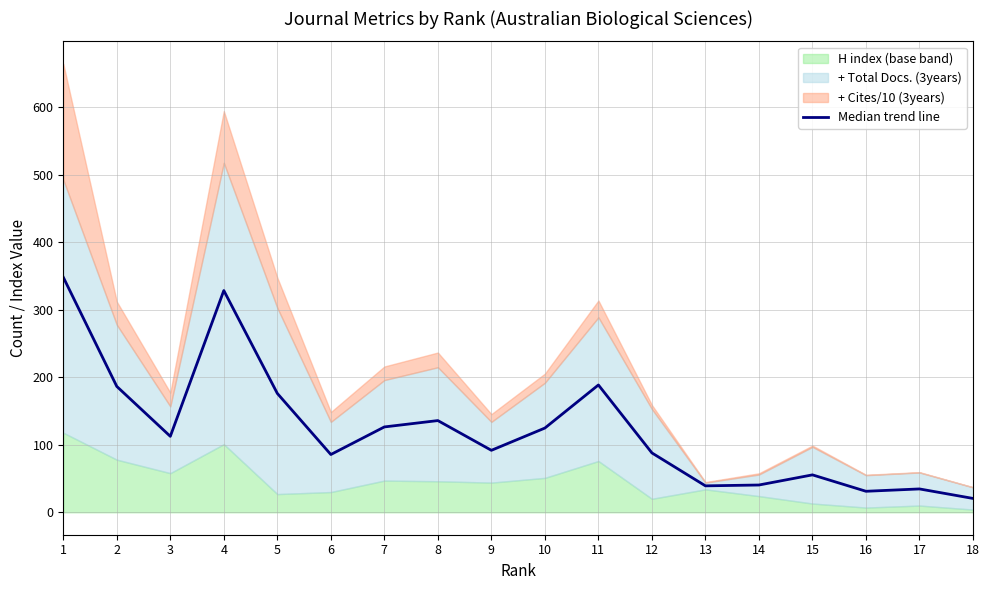

List the labels in order of value, smallest first.

18, 16, 17, 13, 14, 15, 6, 12, 9, 3, 10, 7, 8, 5, 2, 11, 4, 1